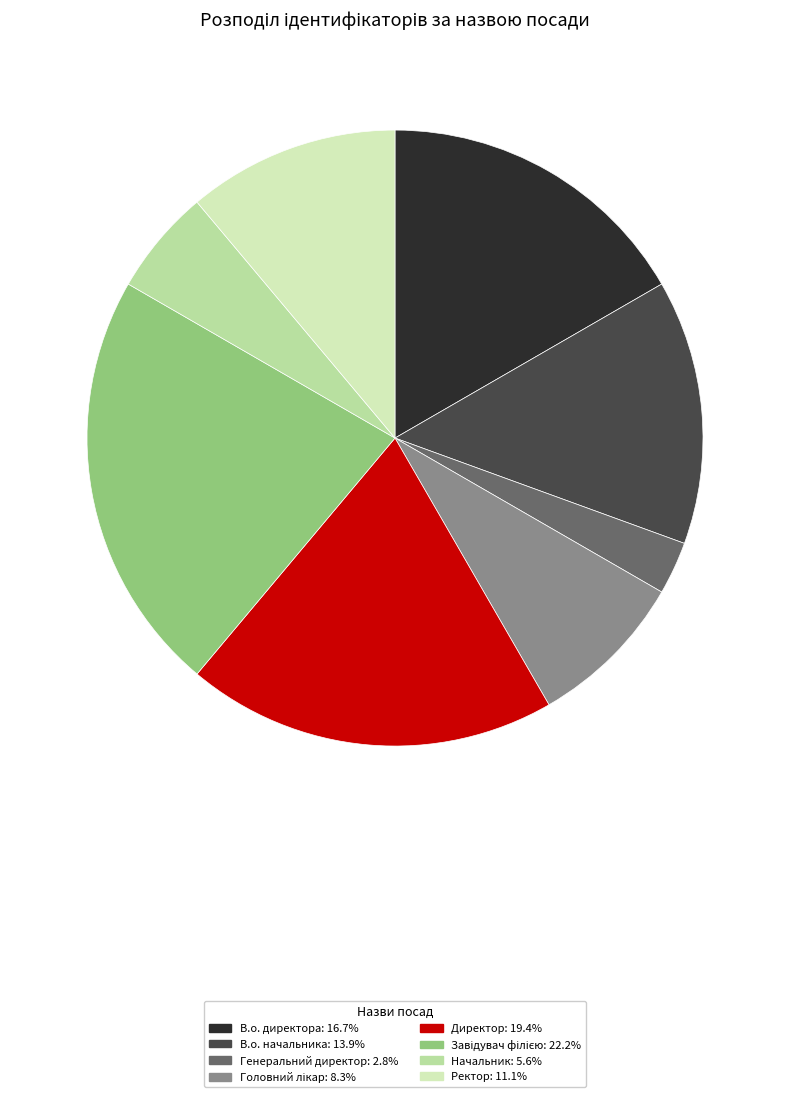

Do Начальник and Директор together represent more than half of the pie?

No